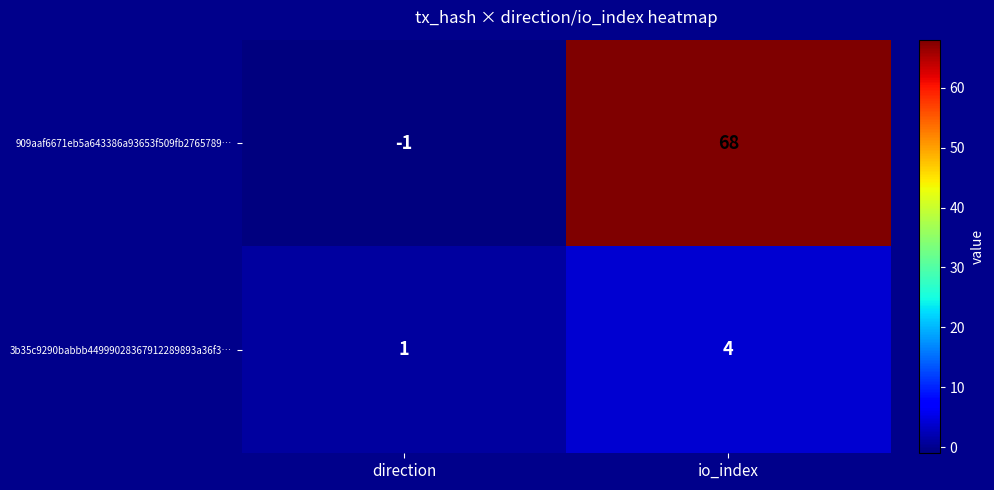

True or false: 3b35c9290babbb44999028367912289893a36f3… has a value of 1 at direction.

True